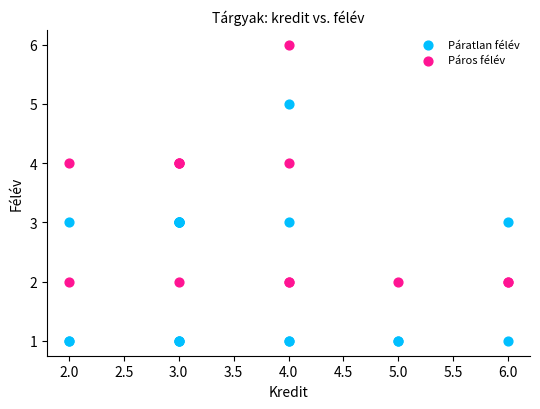

Which series contains the highest Y value?

Páros félév